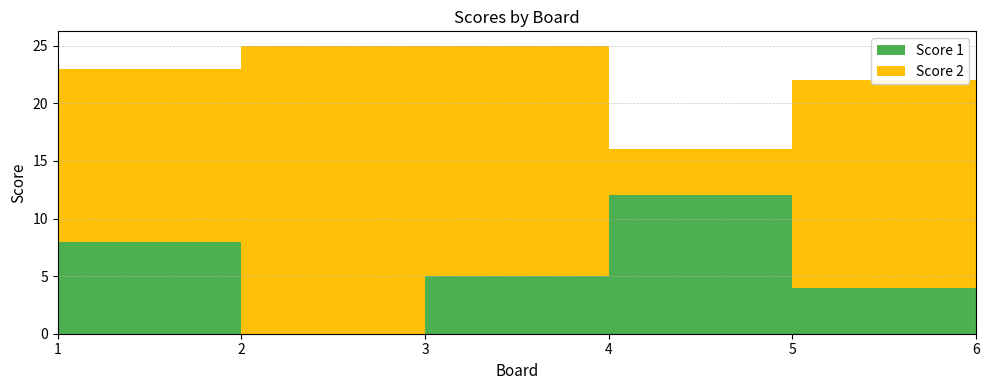

Reading left to right, extract all data points from this chart.

Score 1: 8	0	5	12	4	14
Score 2: 15	25	20	4	18	2